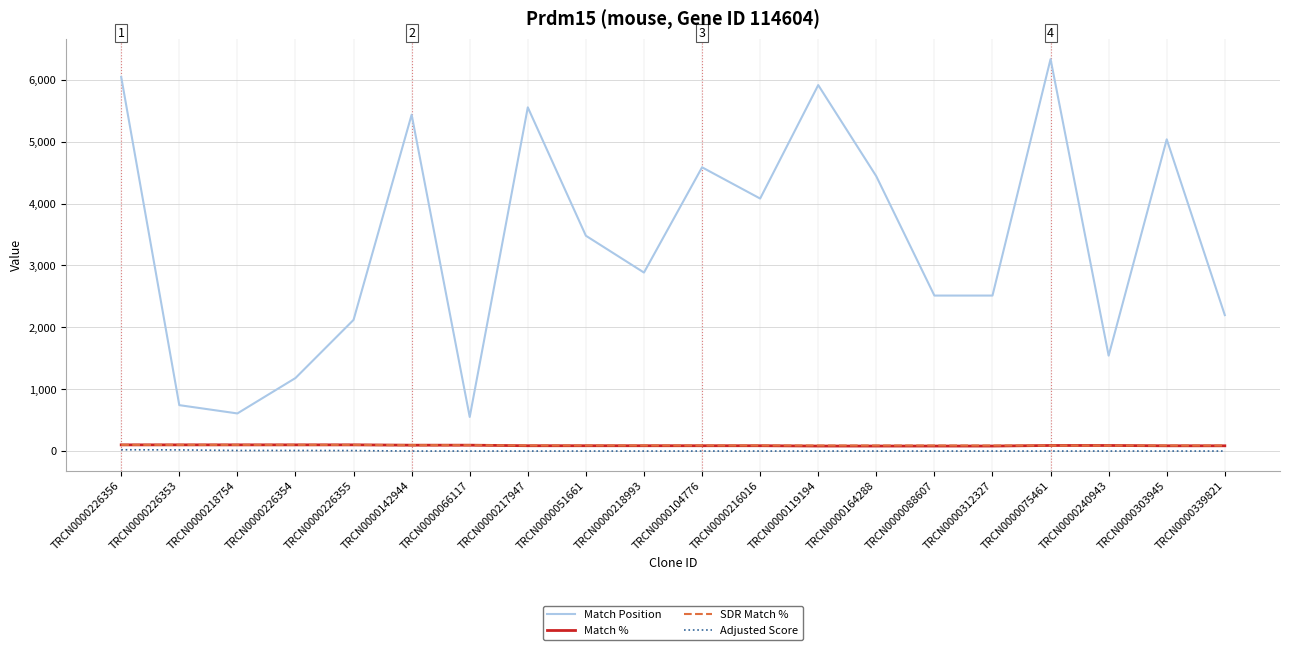

Which series has the largest total across all categories?

Match Position